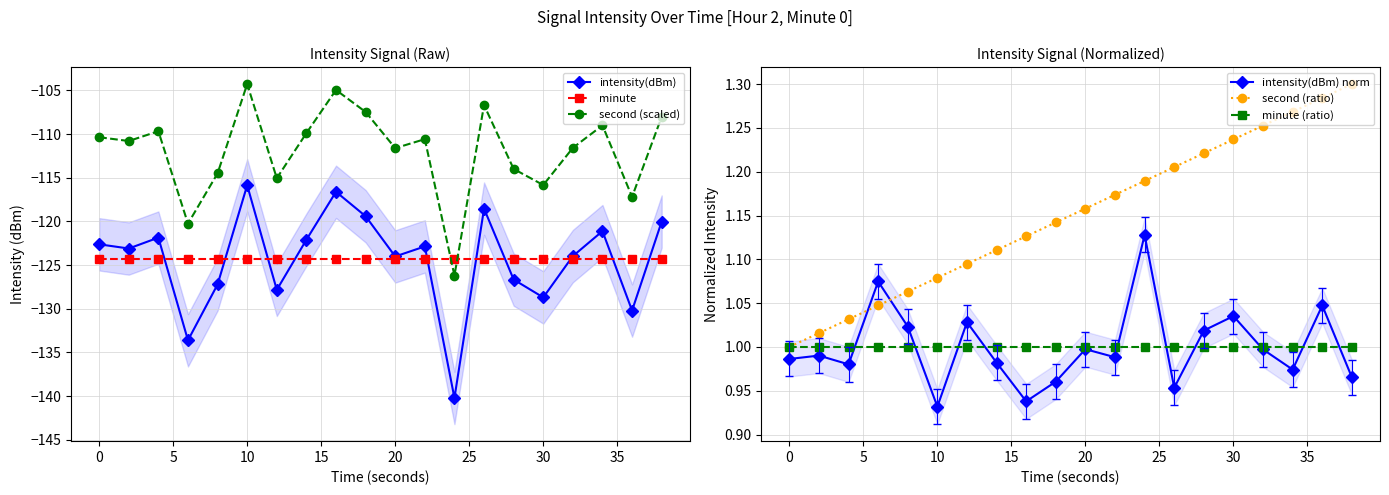

What are all the series names shown in the legend?

intensity(dBm), minute, second (scaled), intensity(dBm) norm, second (ratio), minute (ratio)